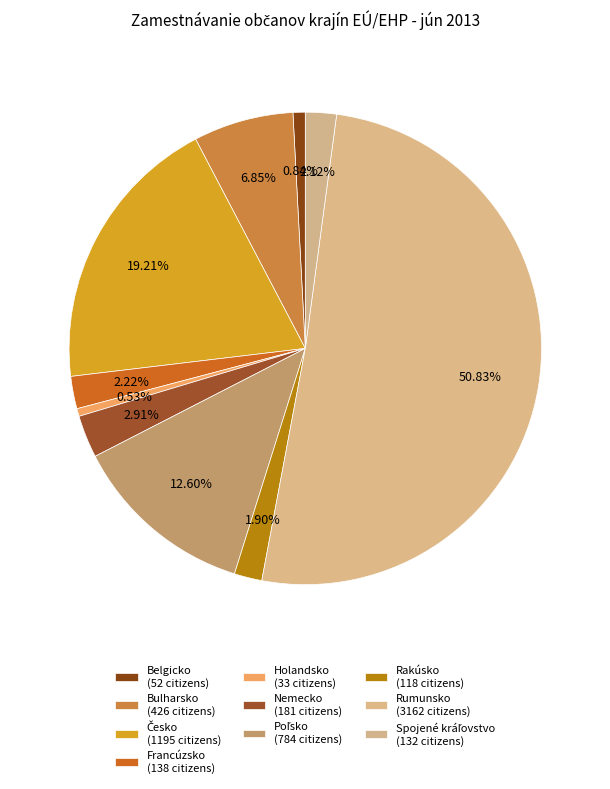

What percentage do Francúzsko and Rakúsko together represent?

4.1%